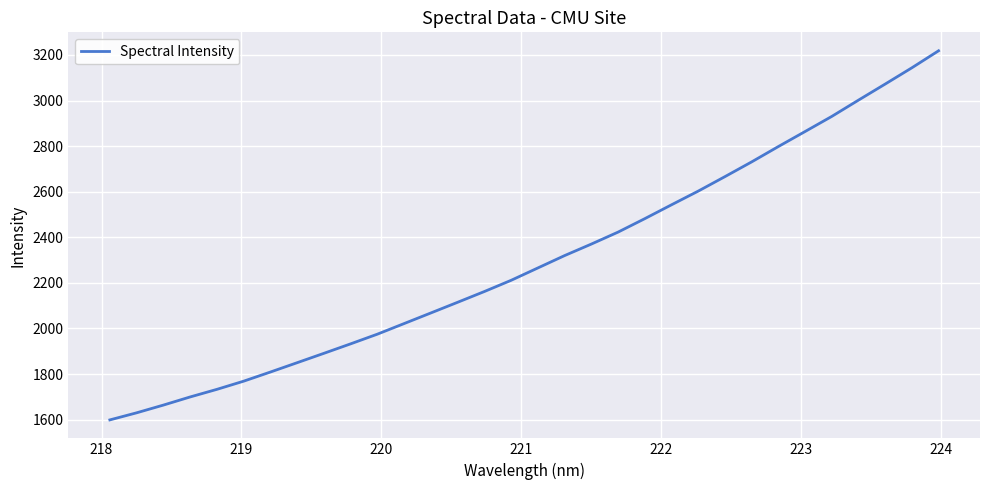

What is the difference between the maximum and minimum values?

1619.0